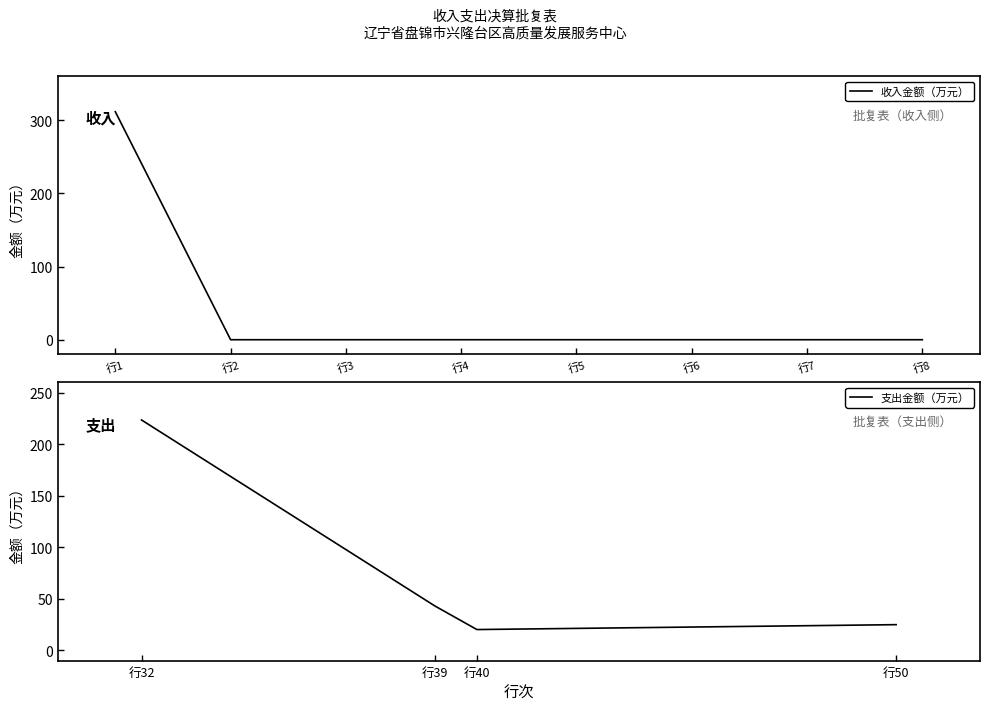

True or false: there are more than 1 points higher than both neighbors.

False